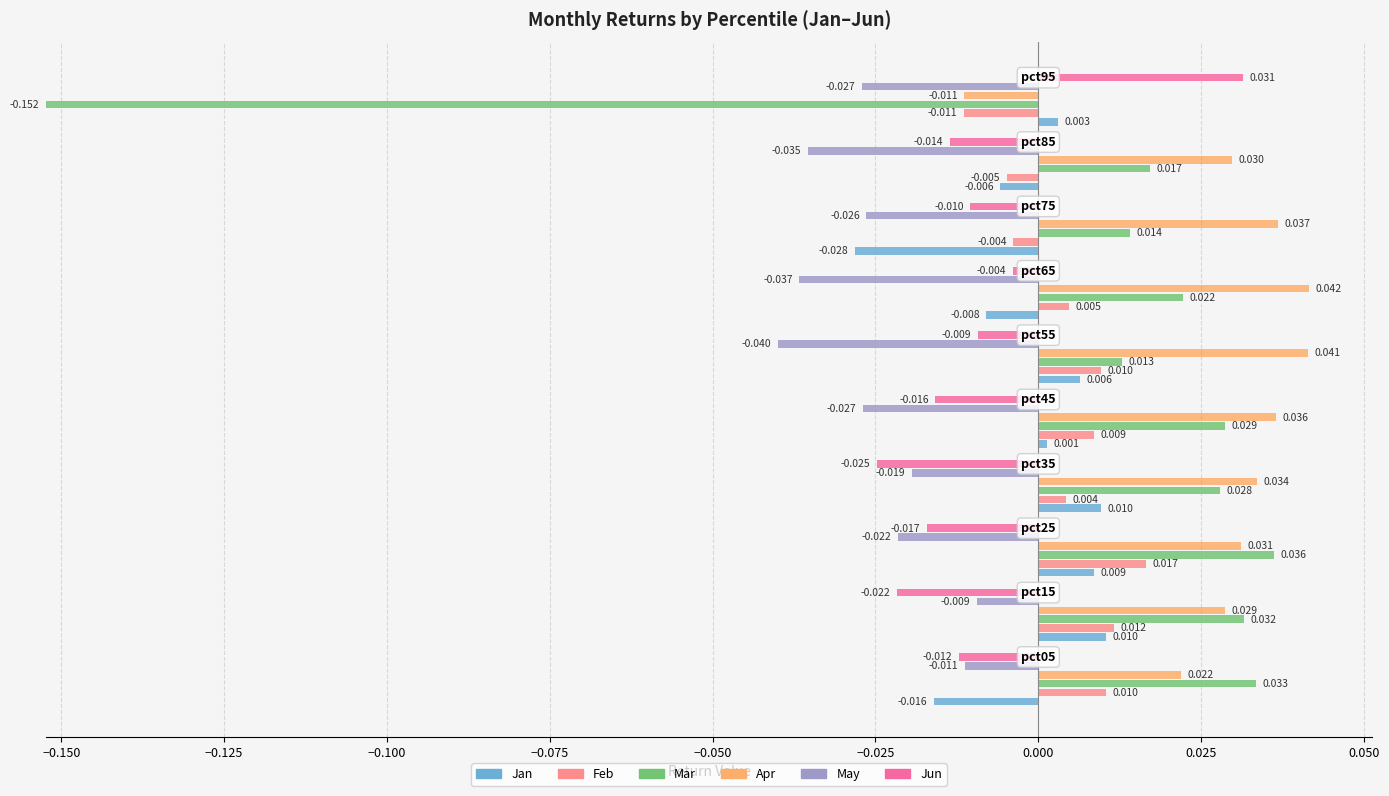

How many bars are there in total?

60